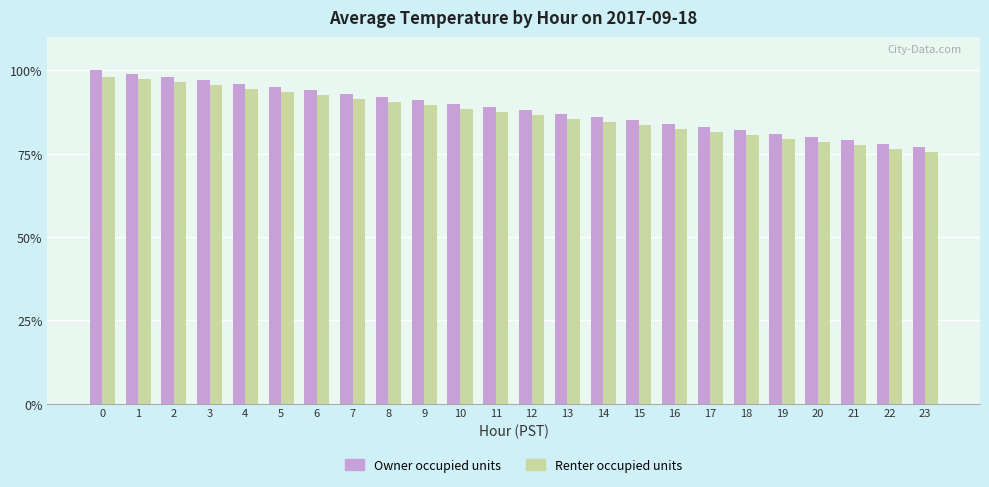

What is the total value across all series at 21?

156.5